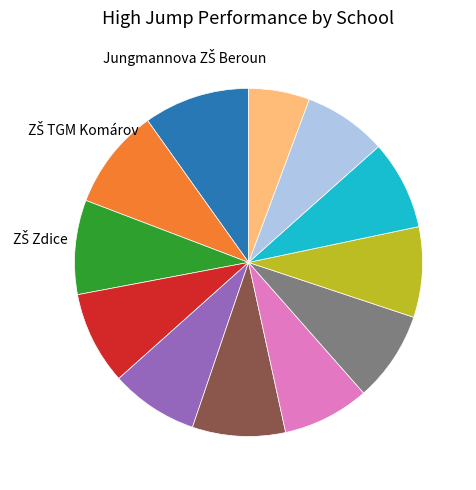

Does any single category account for the majority?

No